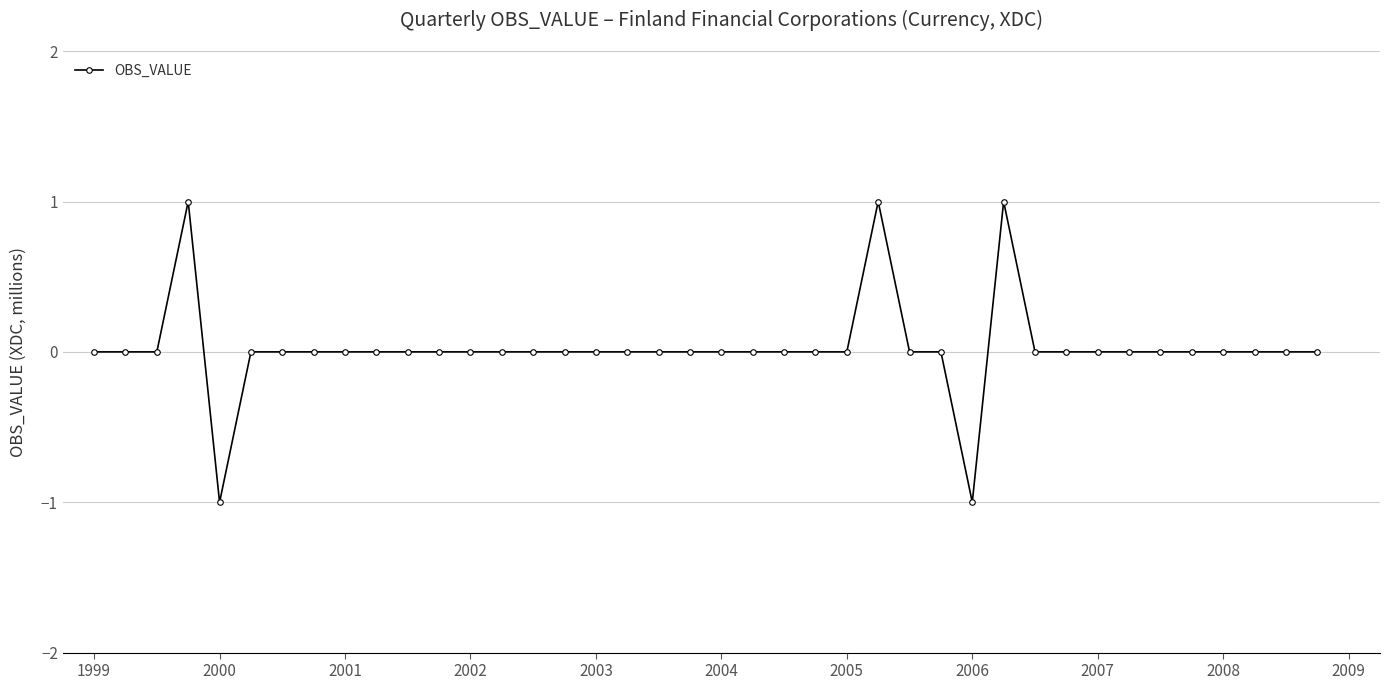

True or false: the data has more than 0 interior local peaks.

True